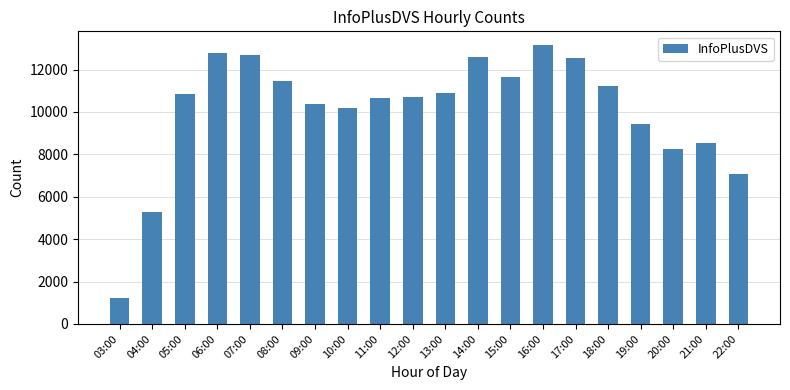

What is the sum of all values?

201473